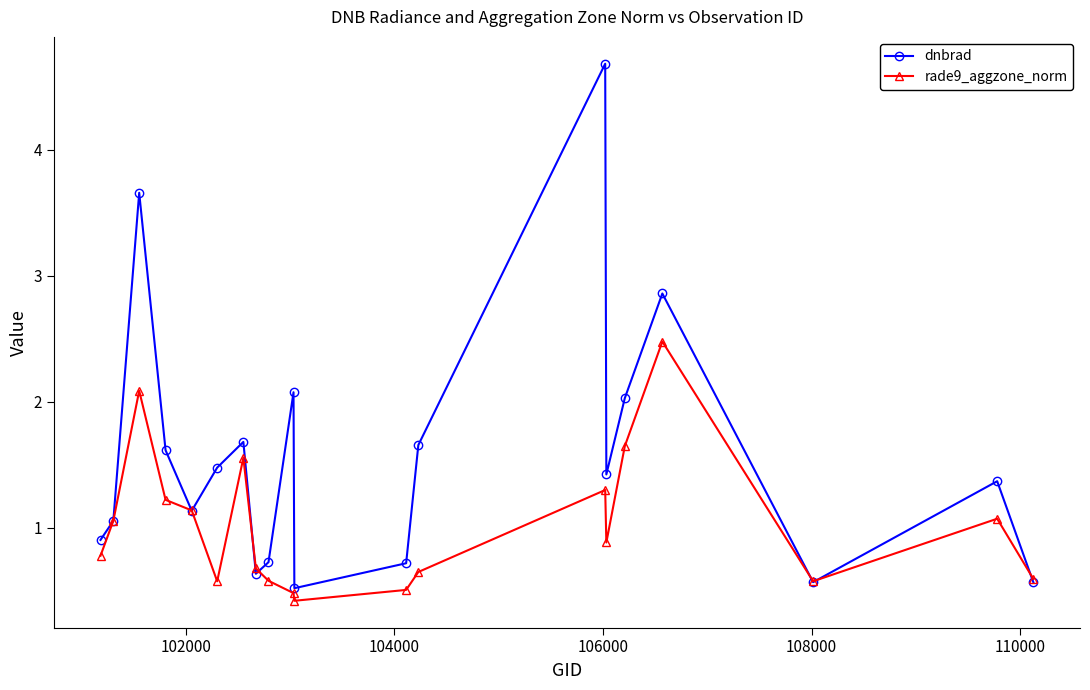

True or false: dnbrad and rade9_aggzone_norm cross at least once.

True